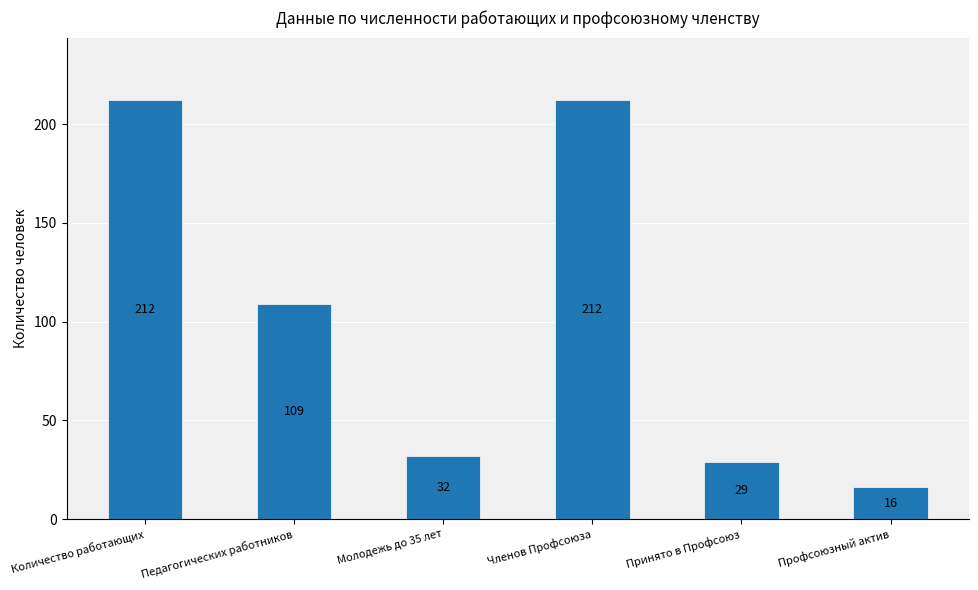

What is the label of the 4th bar from the right?

Молодежь до 35 лет